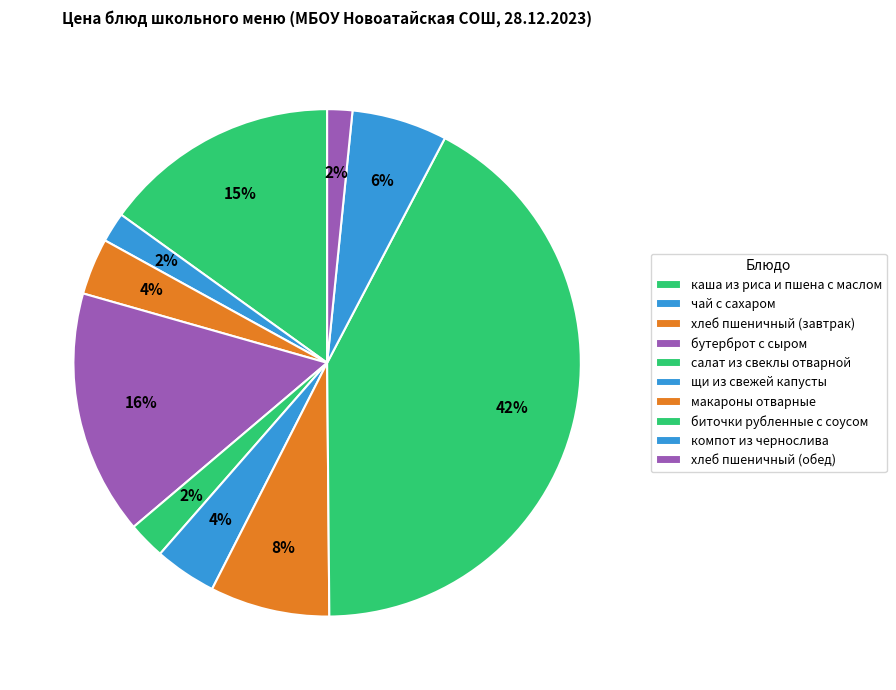

Which category has the biggest portion of the pie?

биточки рубленные с соусом